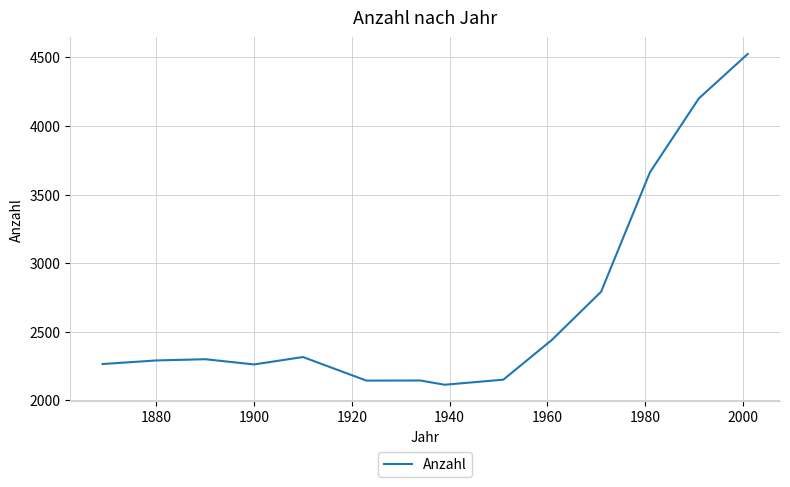

What is the greatest value displayed?

4525